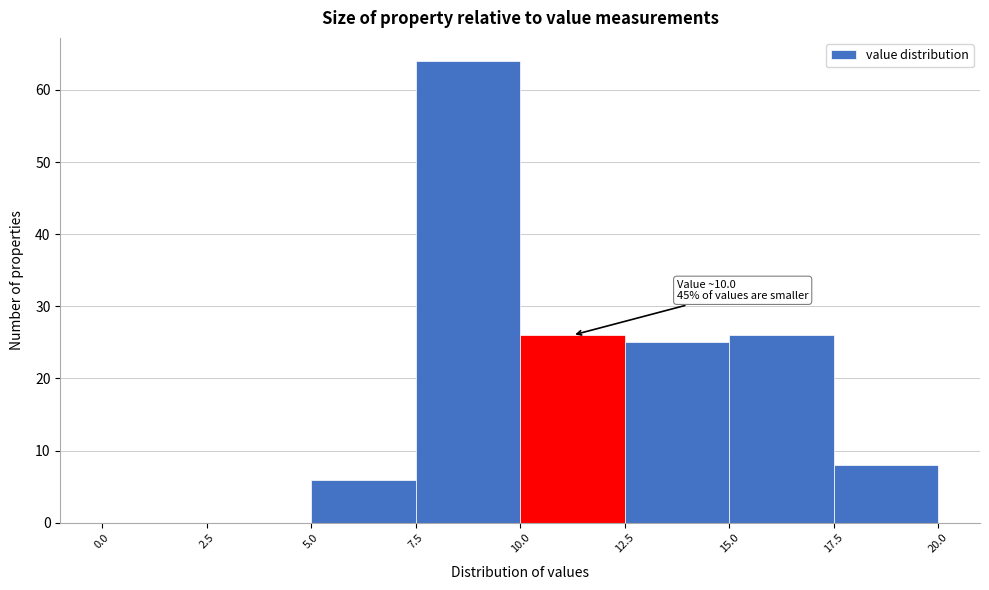

Over which range of the x-axis is the bar tallest?

7.5 to 10.0